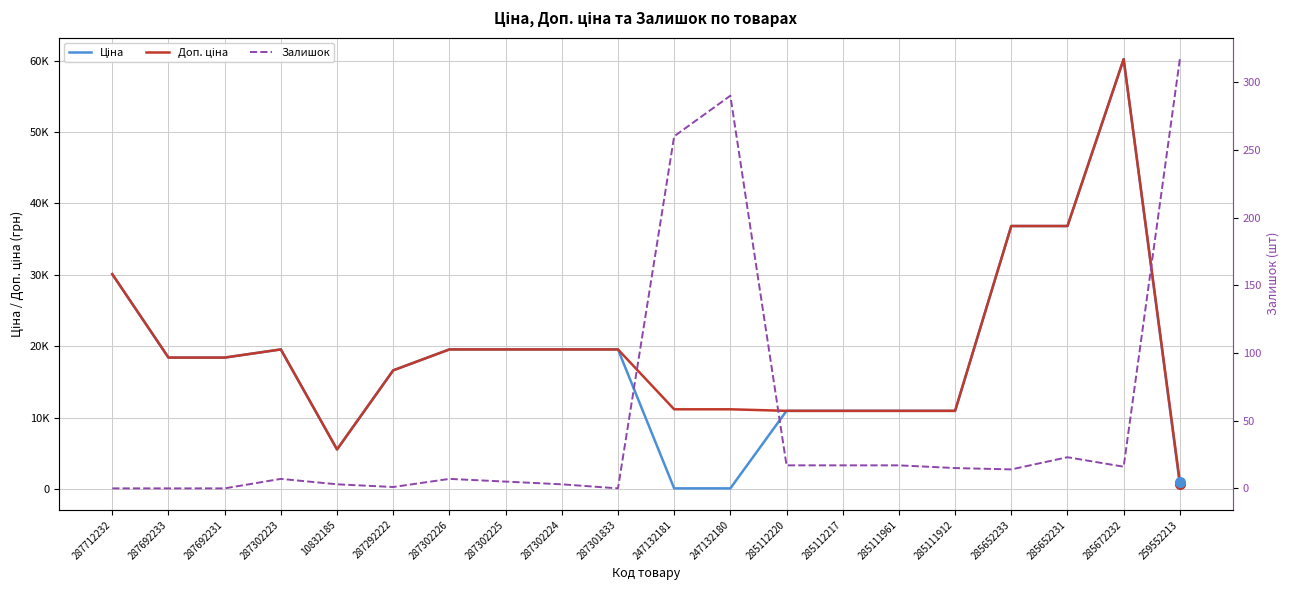

Does the chart have visible grid lines?

Yes